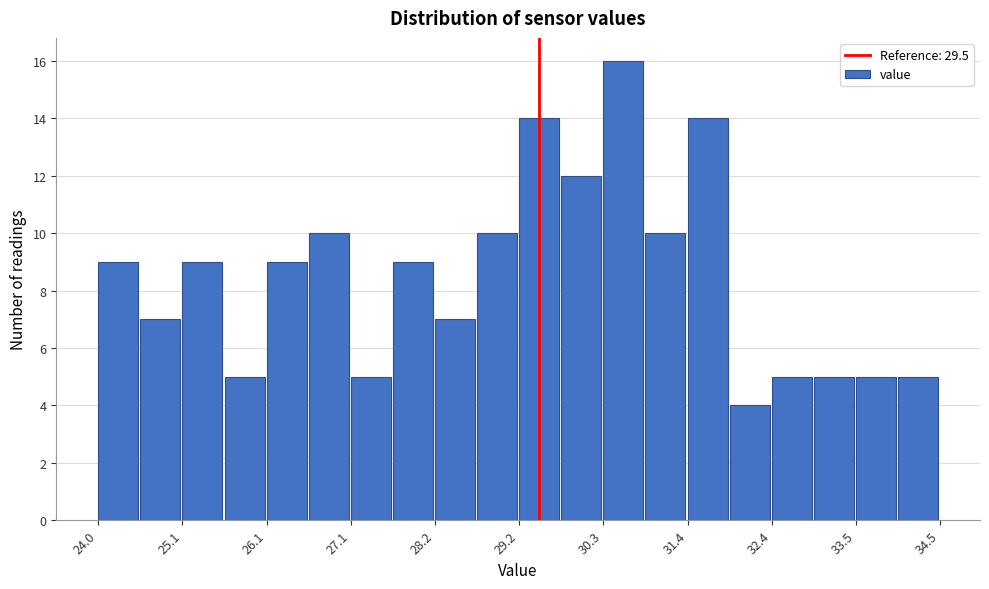

Read against the x-axis, roughly where is the centre of the tallest bar?

30.6